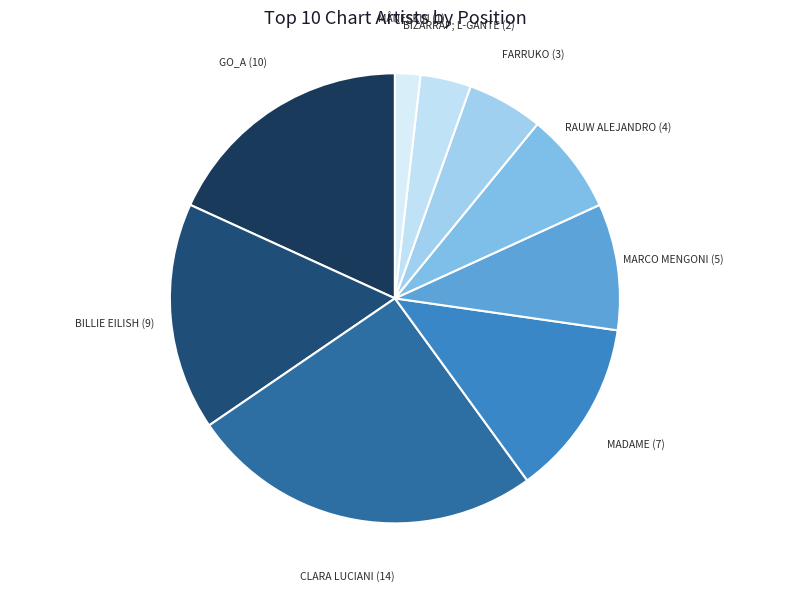

How many slices are in this pie chart?

9